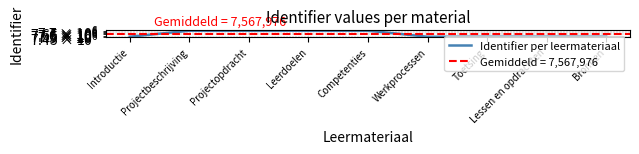

Between Toetsing and Lessen en opdrachten, which is larger?

Lessen en opdrachten